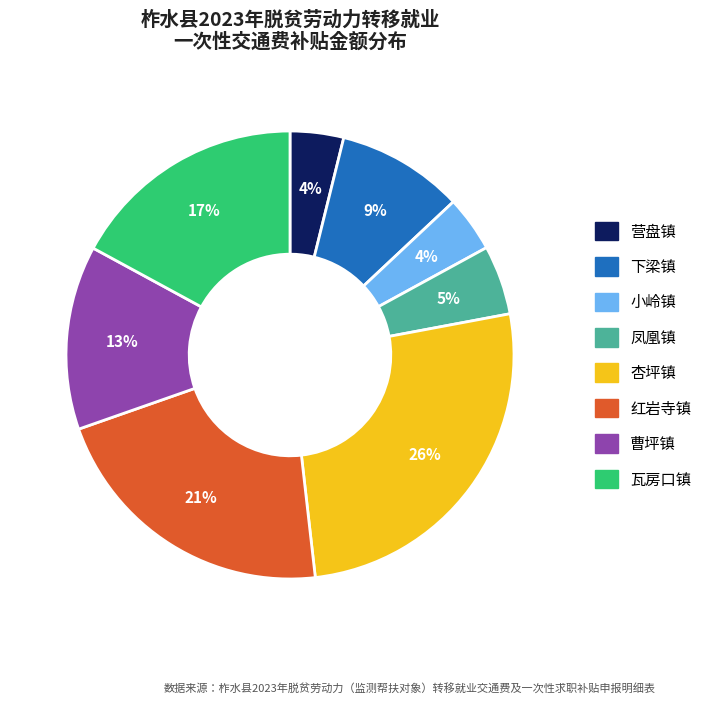

Is it true that 杏坪镇 is 15% of the pie?

False